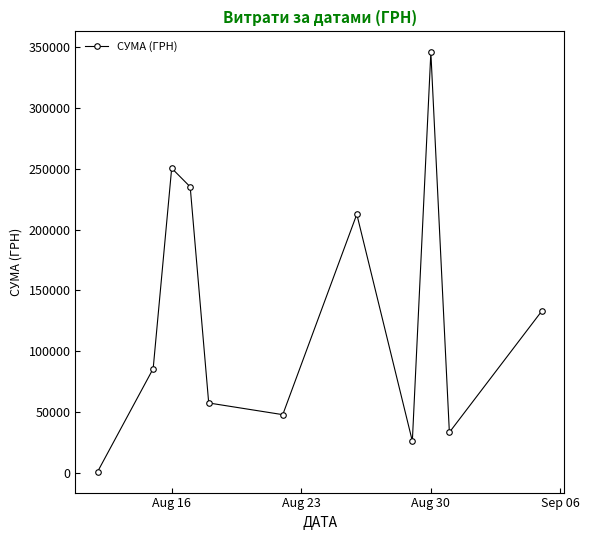

How many interior local valleys (lower than both neighbors) does the data have?

3